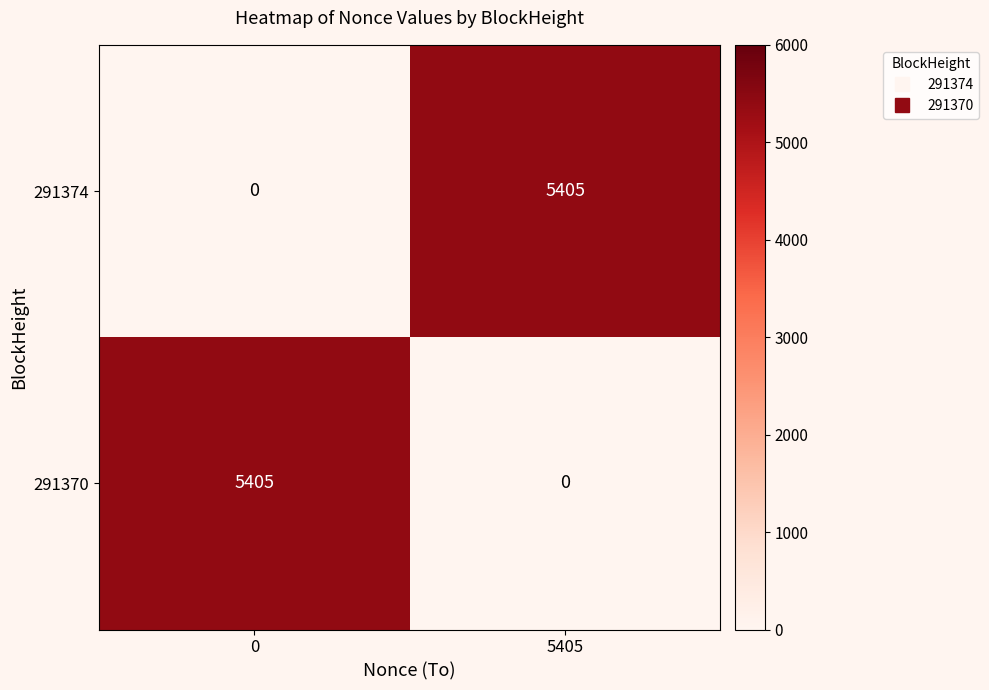

Reading left to right, list all the values displayed in this chart.

291374: 0=0	5405=5405
291370: 0=5405	5405=0